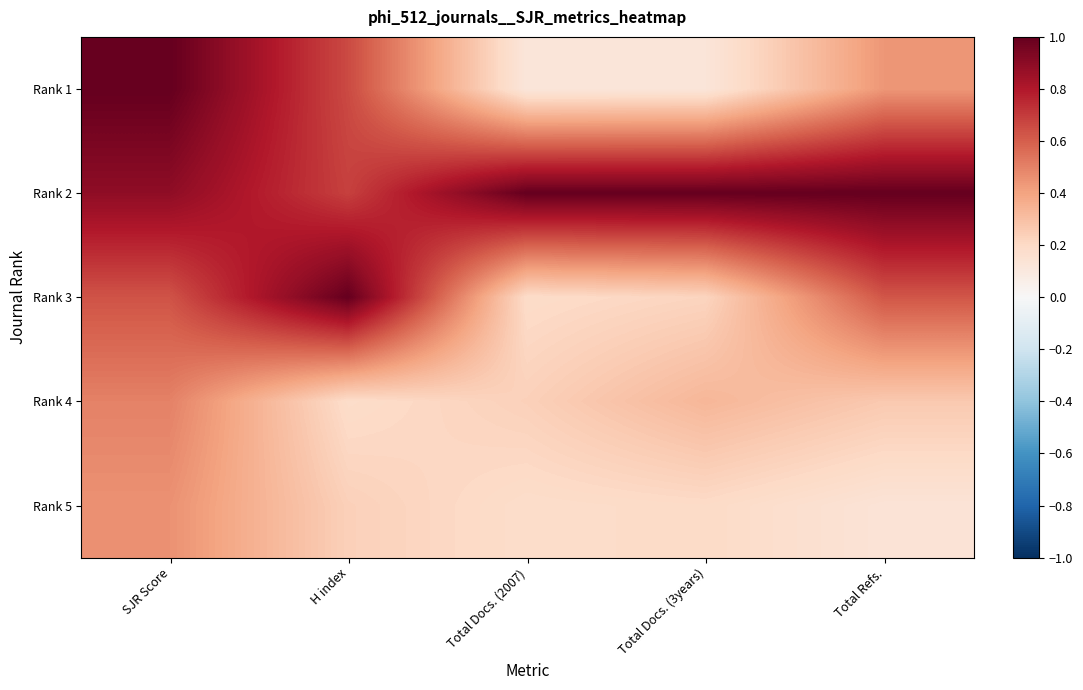

Which series has the widest spread of values?

Rank 1